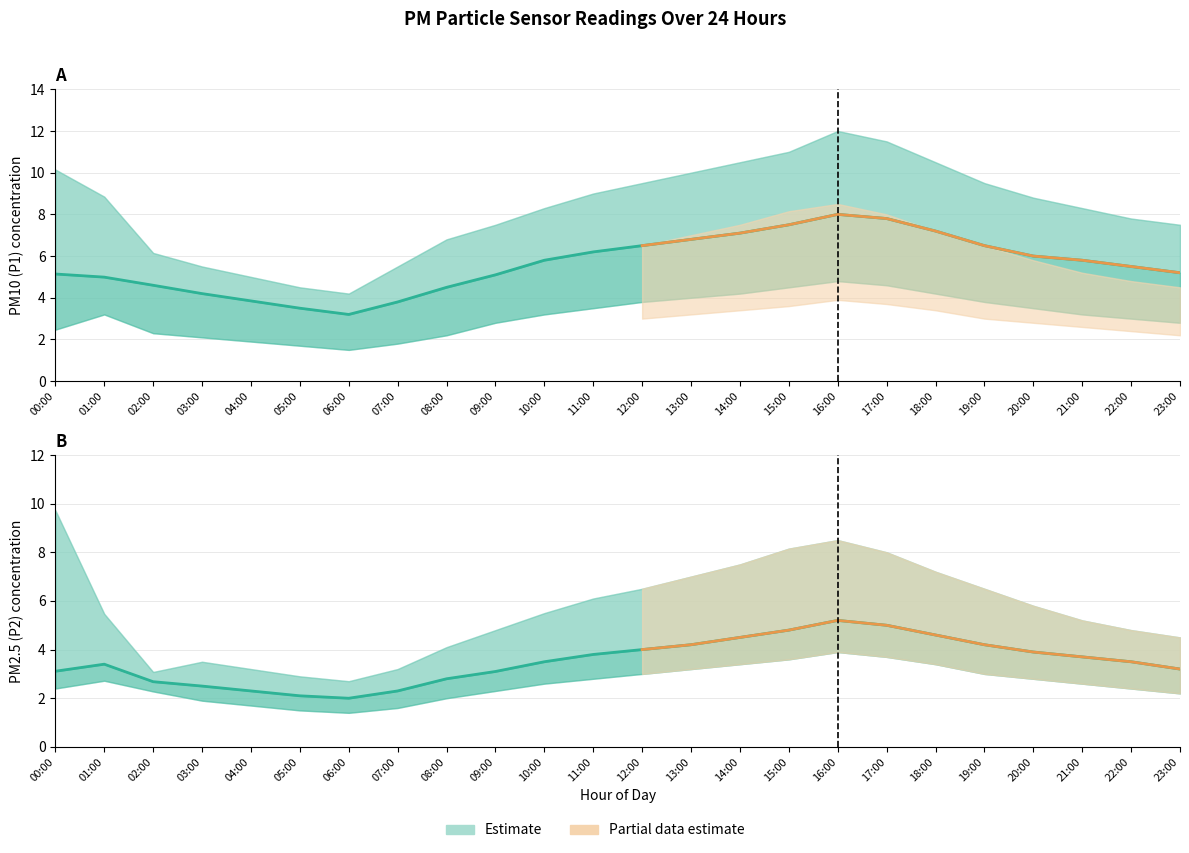

At which label is P1_lower closest to 3?

22:00